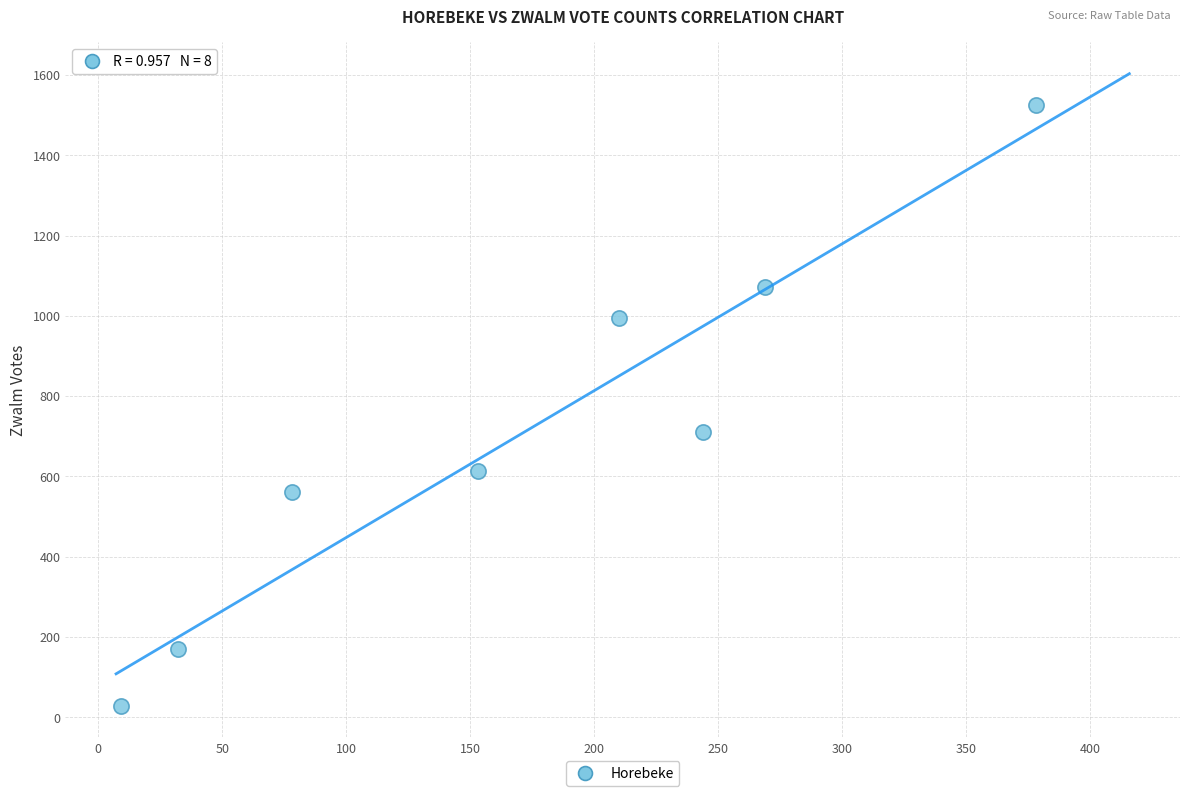

What is the average X value?

172